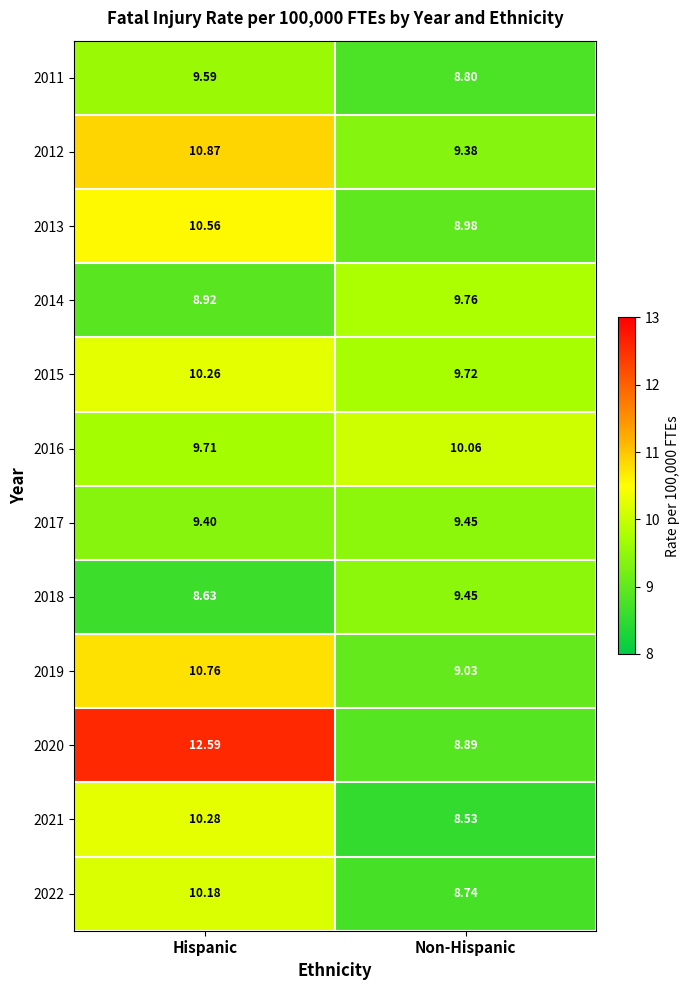

Which series has the largest range (max minus min)?

2020